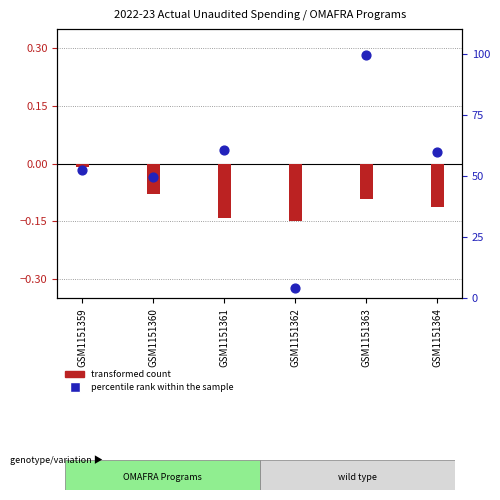

What is the change in value from GSM1151361 to GSM1151362?

-56.6